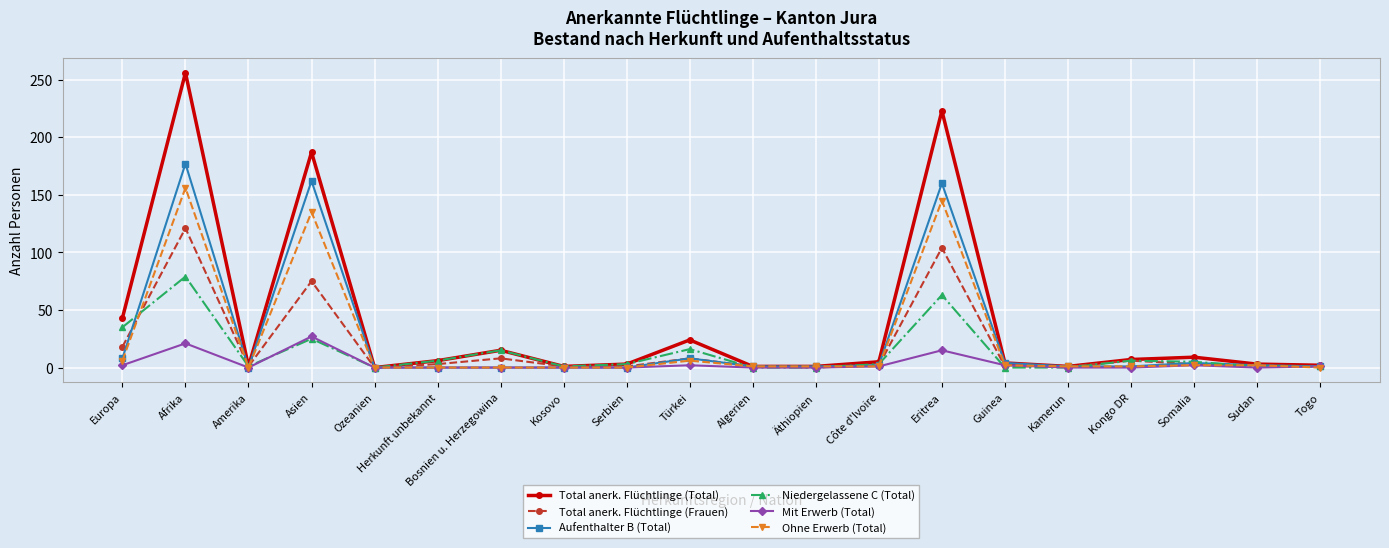

Where is the first local maximum for Niedergelassene C (Total)?

Afrika